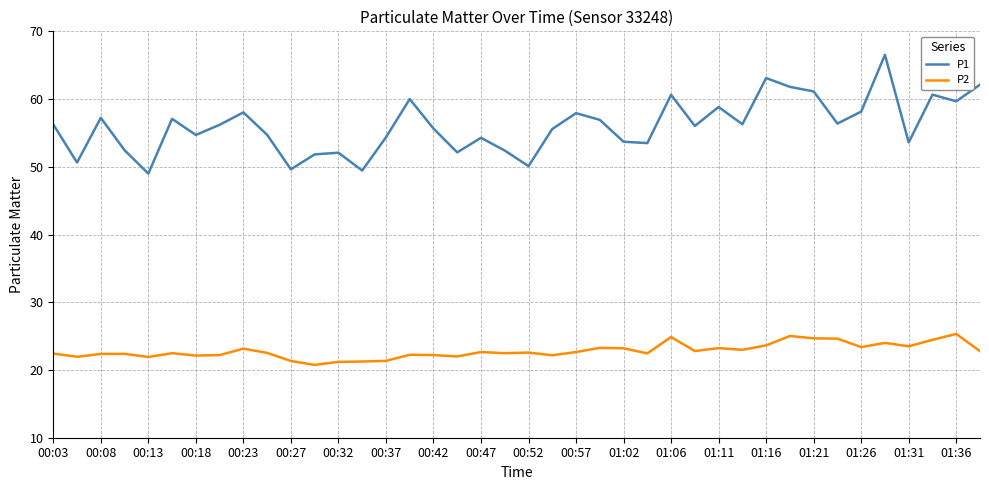

What is the difference between the maximum and minimum values in the P1 series?

17.5